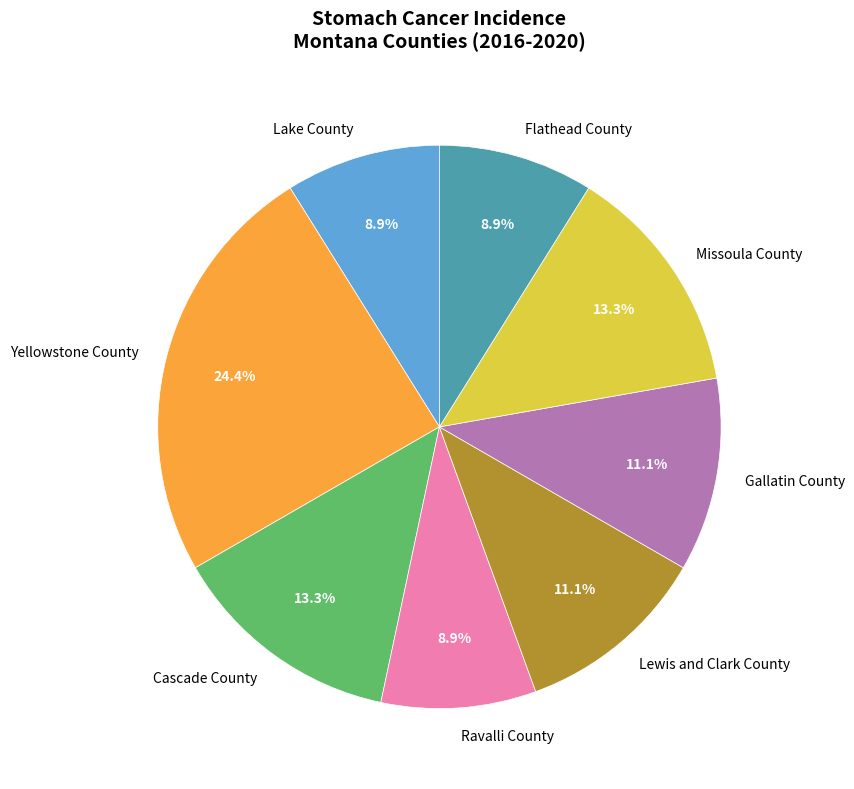

Is there any slice that represents more than half of the pie?

No